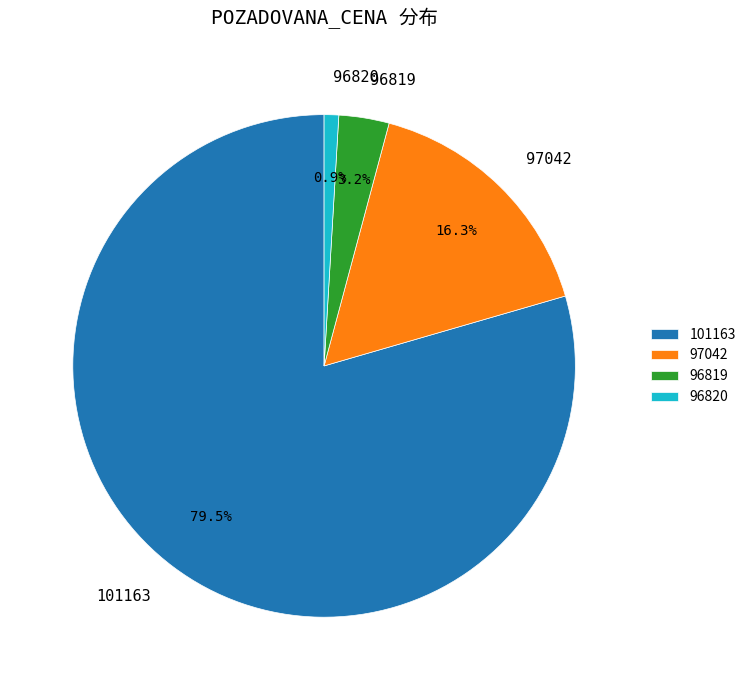

The 96819 slice represents 3% of the pie. True or false?

True